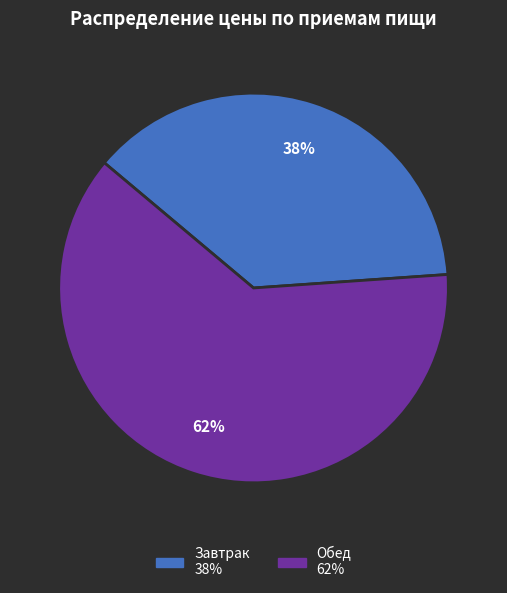

How many segments does this pie chart have?

2